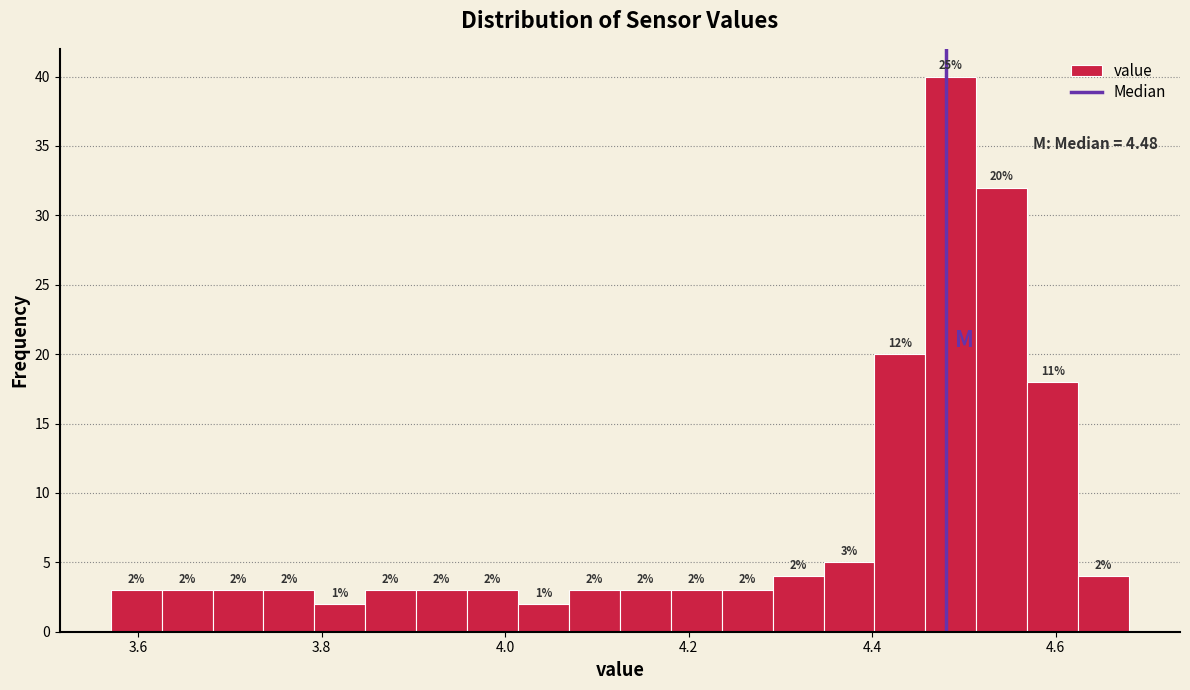

Around what value on the x-axis is the tallest bar? Give the approximate position of its centre, as read against the axis.

4.48